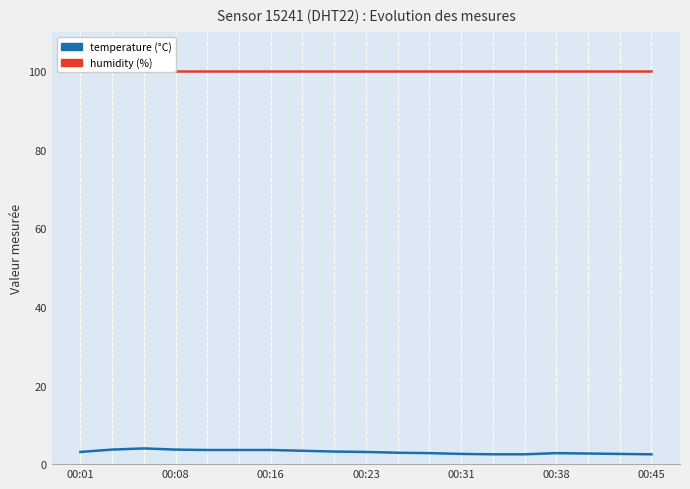

Read the temperature value at 8.

3.2